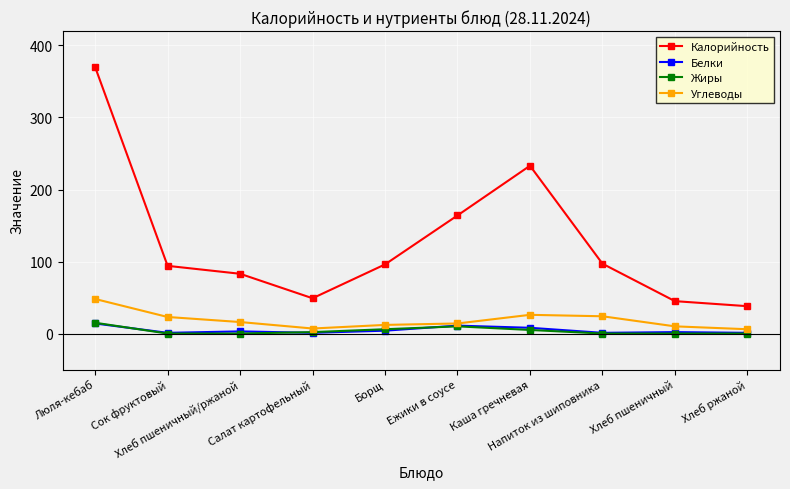

What is the sum of all Углеводы values?

186